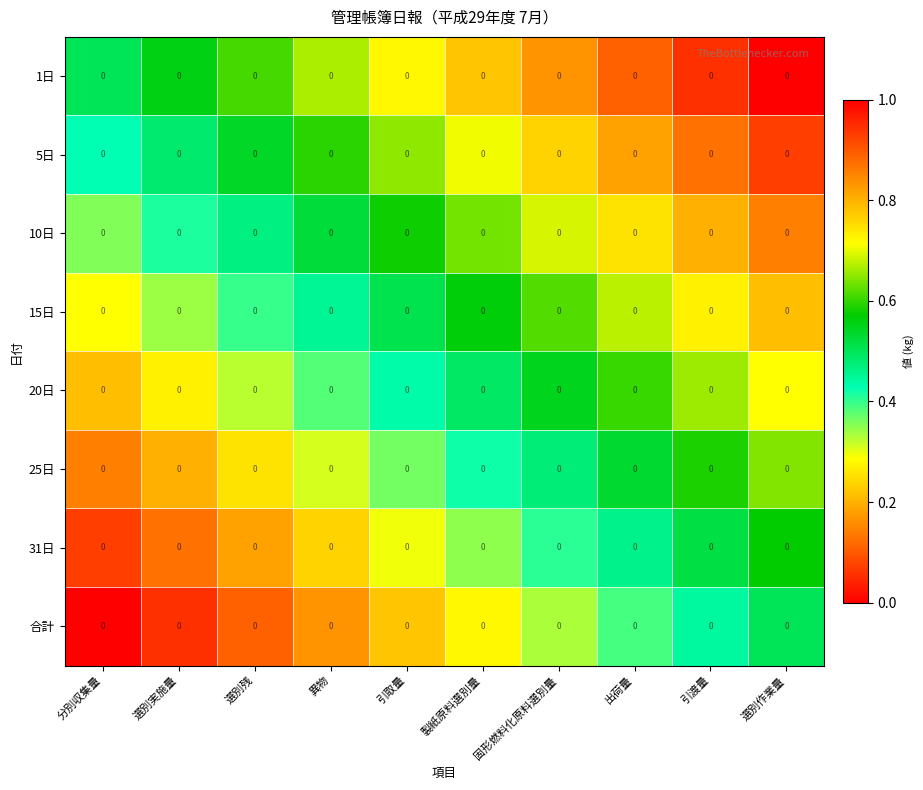

Reading left to right, transcribe all the data shown in this chart.

1日: 分別収集量=0.0	選別実施量=0.0	選別残=0.0	異物=0.0	引取量=0.0	製紙原料選別量=0.0	固形燃料化原料選別量=0.0	出荷量=0.0	引渡量=0.0	選別作業量=0.0
5日: 分別収集量=0.0	選別実施量=0.0	選別残=0.0	異物=0.0	引取量=0.0	製紙原料選別量=0.0	固形燃料化原料選別量=0.0	出荷量=0.0	引渡量=0.0	選別作業量=0.0
10日: 分別収集量=0.0	選別実施量=0.0	選別残=0.0	異物=0.0	引取量=0.0	製紙原料選別量=0.0	固形燃料化原料選別量=0.0	出荷量=0.0	引渡量=0.0	選別作業量=0.0
15日: 分別収集量=0.0	選別実施量=0.0	選別残=0.0	異物=0.0	引取量=0.0	製紙原料選別量=0.0	固形燃料化原料選別量=0.0	出荷量=0.0	引渡量=0.0	選別作業量=0.0
20日: 分別収集量=0.0	選別実施量=0.0	選別残=0.0	異物=0.0	引取量=0.0	製紙原料選別量=0.0	固形燃料化原料選別量=0.0	出荷量=0.0	引渡量=0.0	選別作業量=0.0
25日: 分別収集量=0.0	選別実施量=0.0	選別残=0.0	異物=0.0	引取量=0.0	製紙原料選別量=0.0	固形燃料化原料選別量=0.0	出荷量=0.0	引渡量=0.0	選別作業量=0.0
31日: 分別収集量=0.0	選別実施量=0.0	選別残=0.0	異物=0.0	引取量=0.0	製紙原料選別量=0.0	固形燃料化原料選別量=0.0	出荷量=0.0	引渡量=0.0	選別作業量=0.0
合計: 分別収集量=0.0	選別実施量=0.0	選別残=0.0	異物=0.0	引取量=0.0	製紙原料選別量=0.0	固形燃料化原料選別量=0.0	出荷量=0.0	引渡量=0.0	選別作業量=0.0